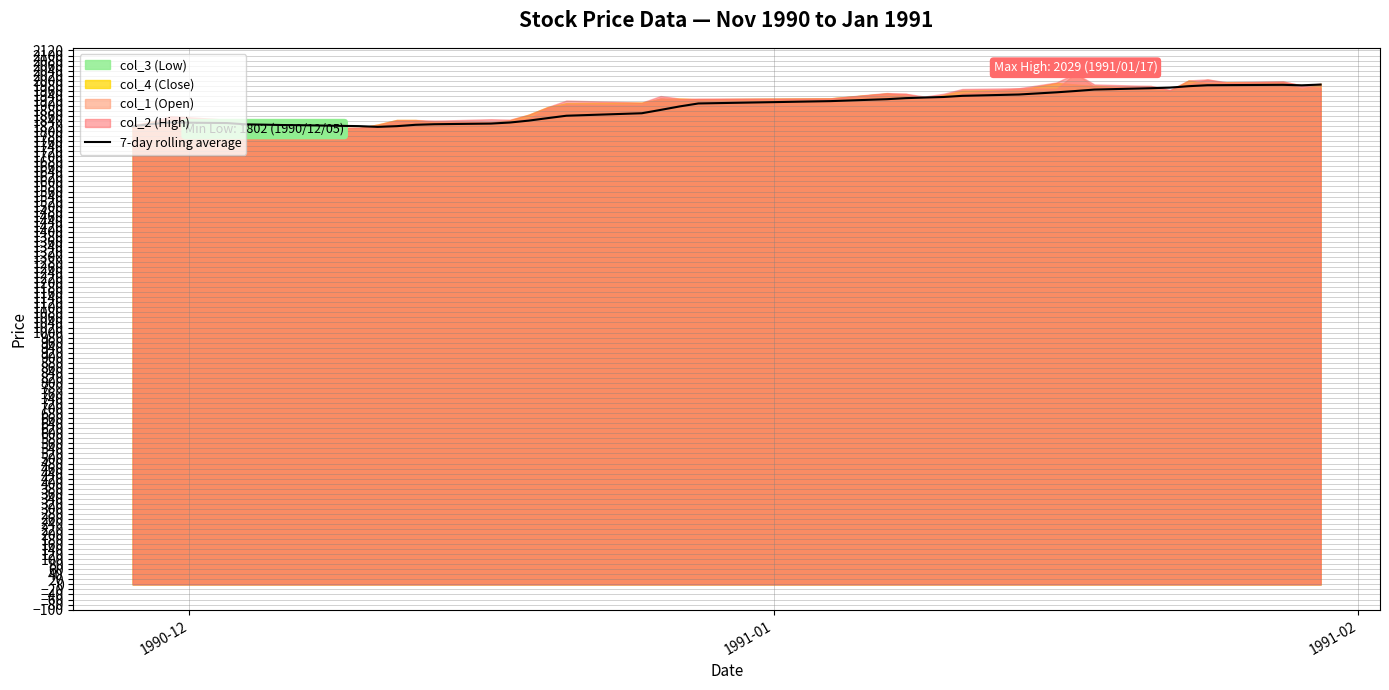

What is the maximum value for 7-day rolling average?

1984.6